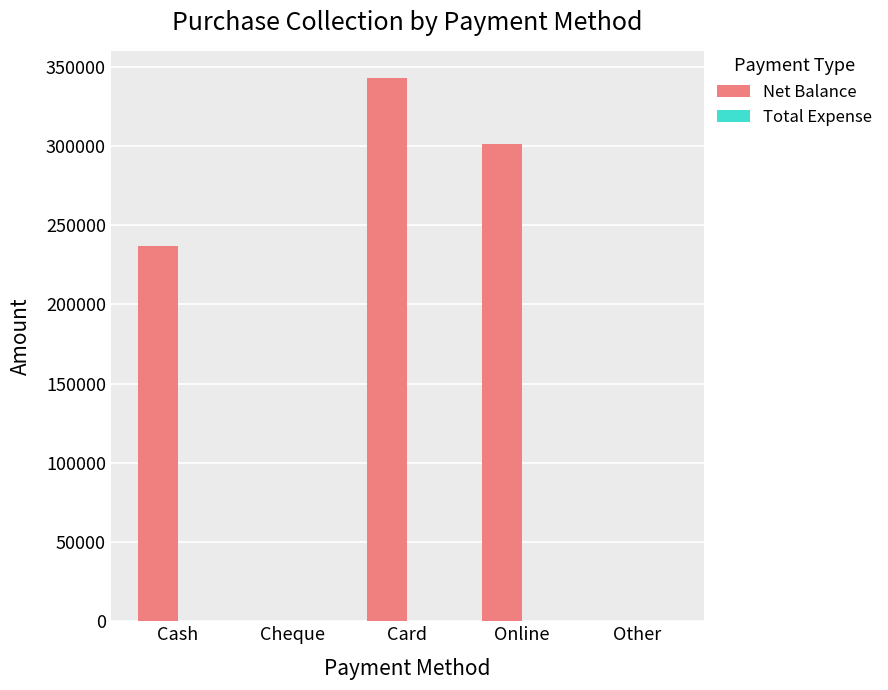

What is the change in value from Cash to Cheque?

-236999